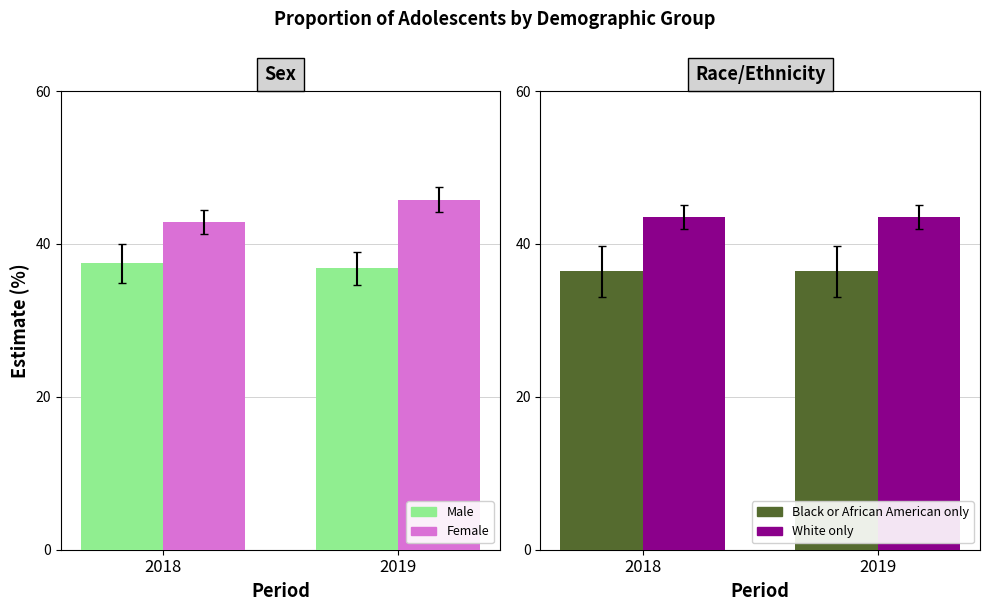

At how many categories does at least one series exceed 44?

1